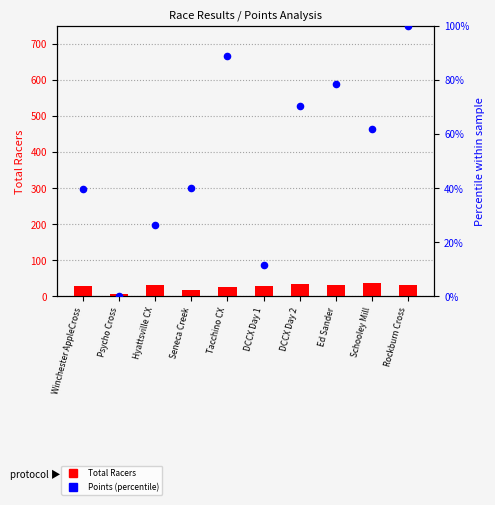

Which series has the widest spread of Y values?

Points (normalized)